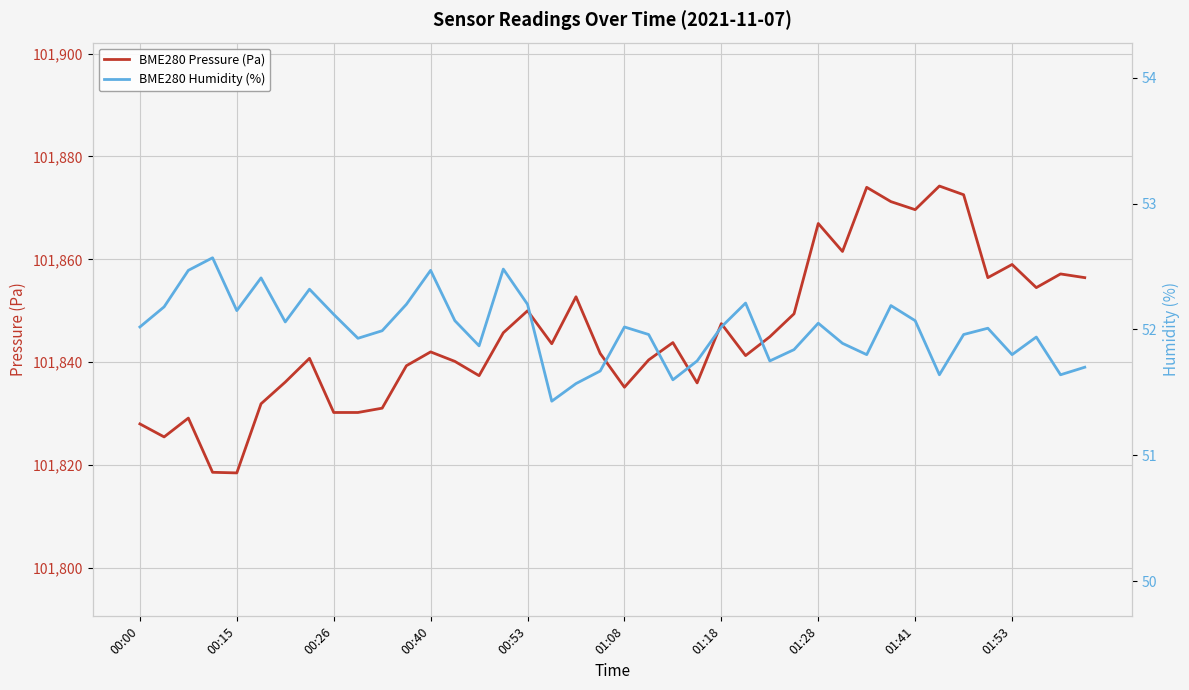

How many interior local peaks does the BME280 Humidity (%) series have?

11